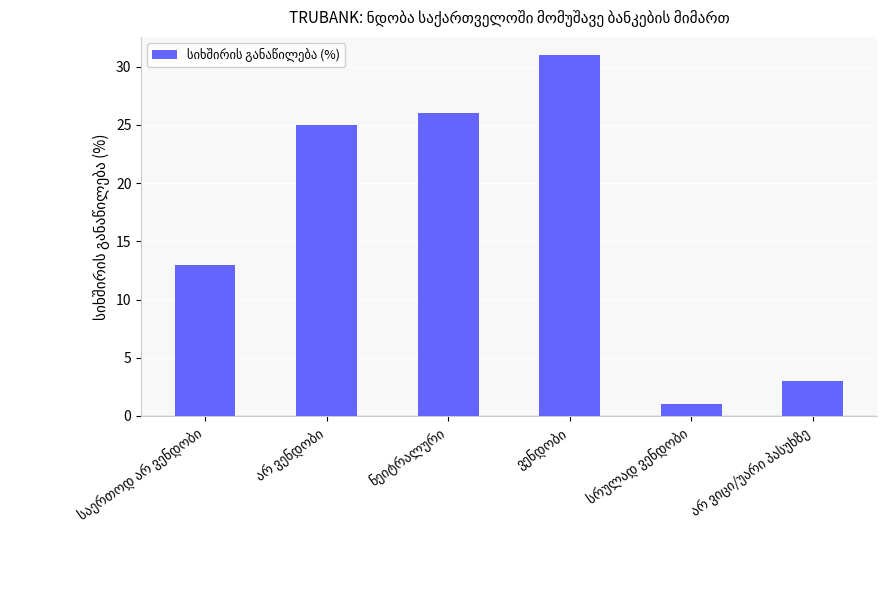

What is the value of the 4th bar from the left?

31